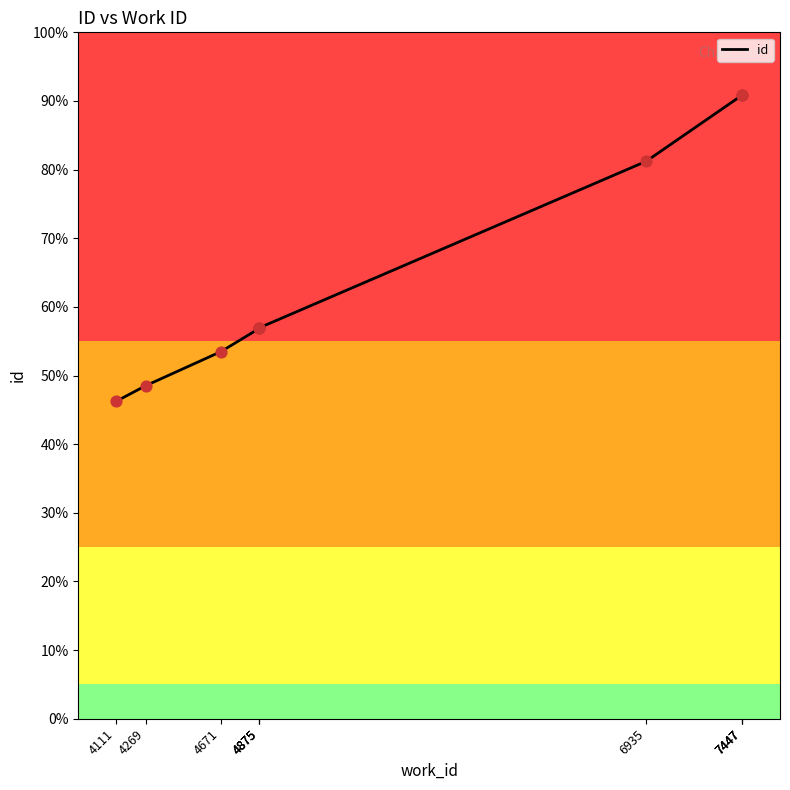

Which has a higher value, 4269 or 7447?

7447